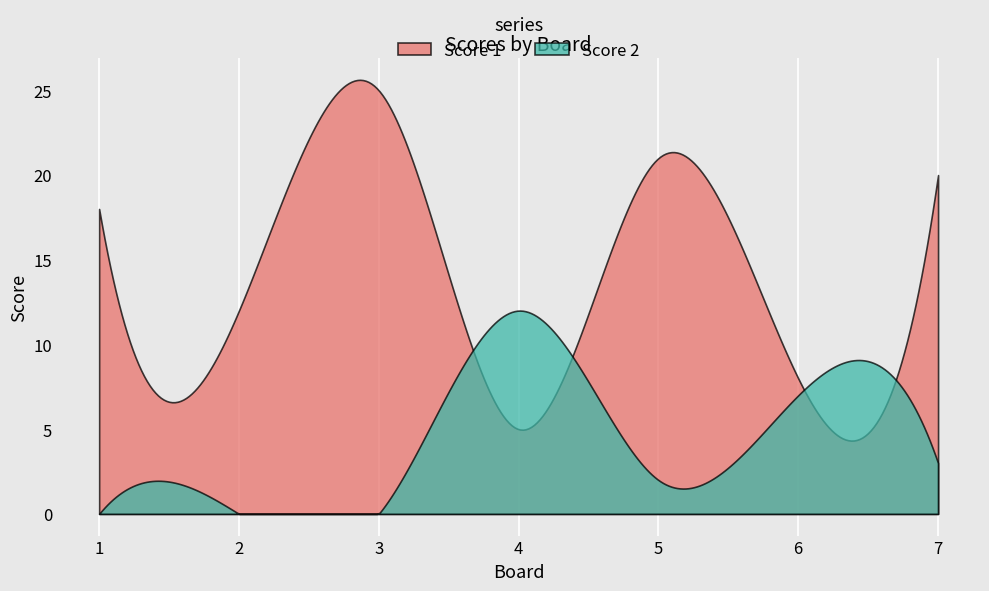

Which series has the largest range (max minus min)?

Score 1